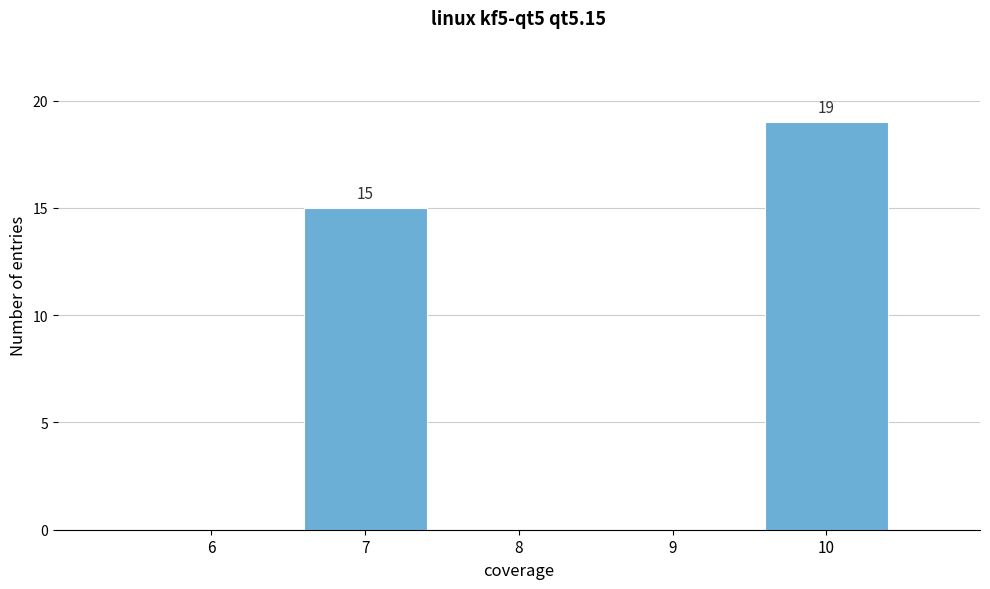

Which range on the x-axis has the tallest bar?

9.5 to 10.5